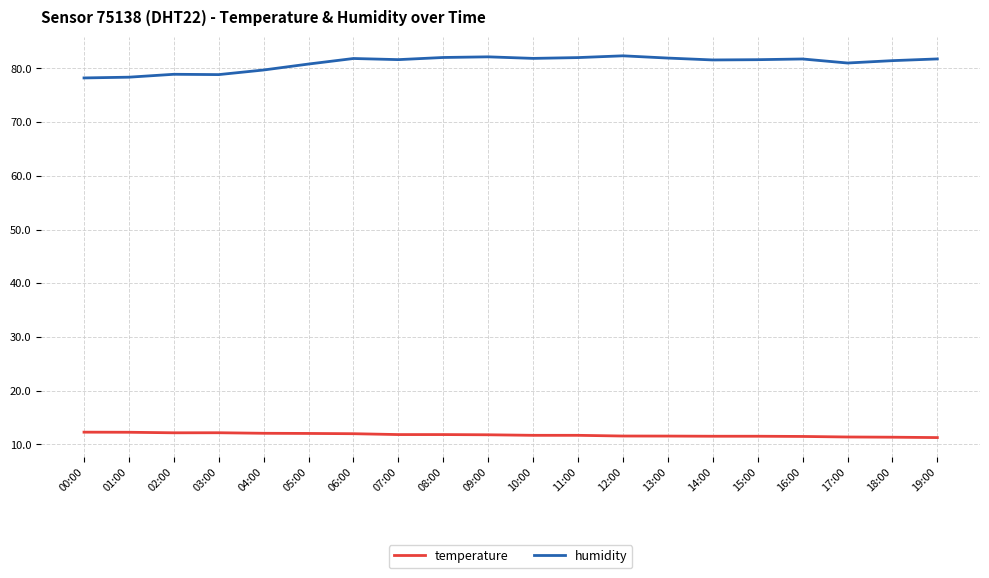

What position from the right is 14:00?

6